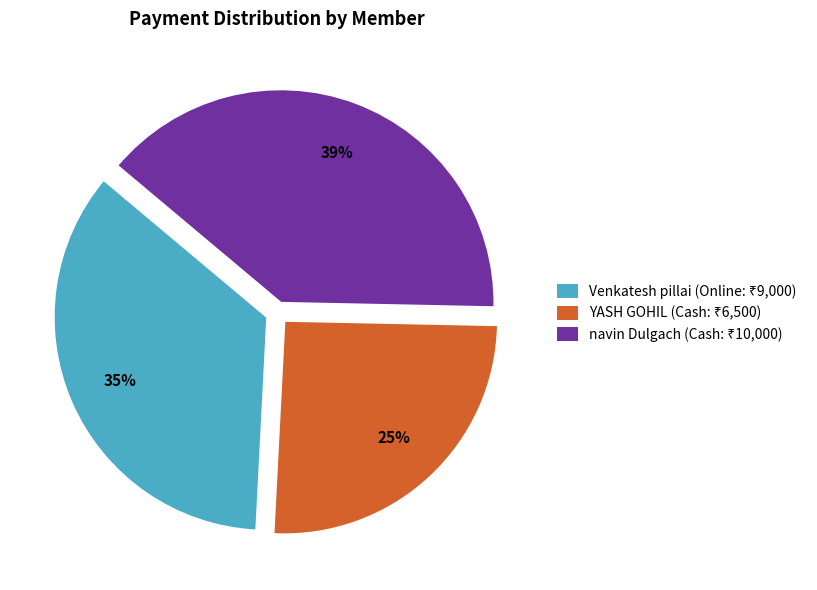

To the nearest percent, what is the average slice percentage?

33%